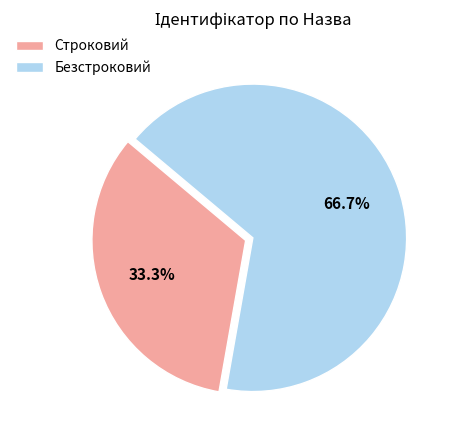

To the nearest percent, what is the difference between the largest and smallest slice percentages?

33%